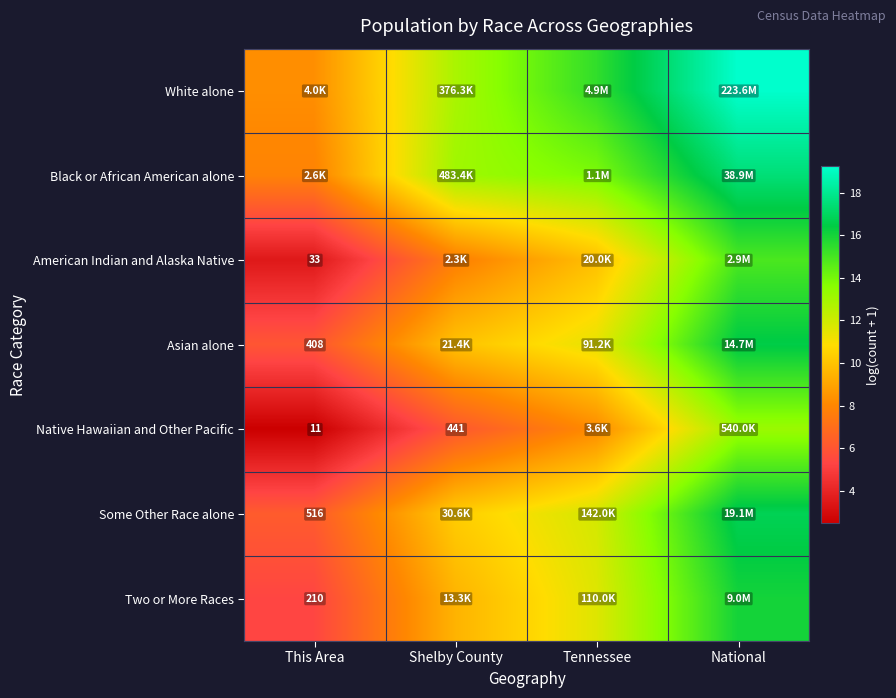

Is the value of Two or More Races at This Area greater than the value of American Indian and Alaska Native at This Area?

Yes